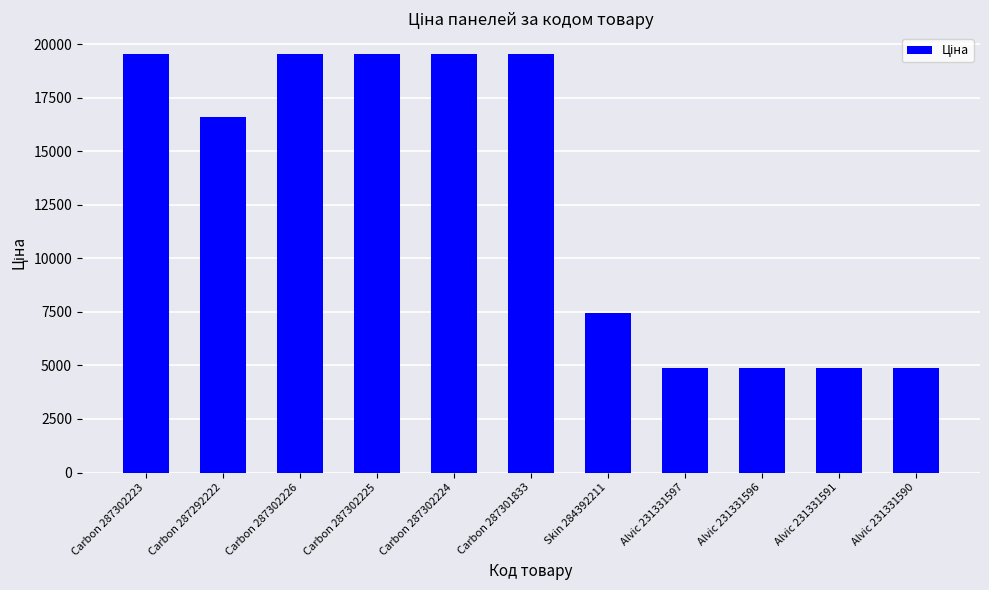

What is the ratio of the value at Alvic 231331591 to the value at Carbon 287302224?

0.3